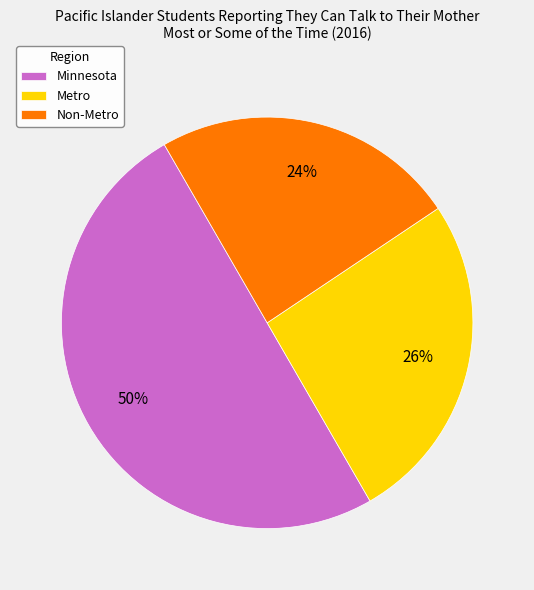

The Metro slice represents 14% of the pie. True or false?

False